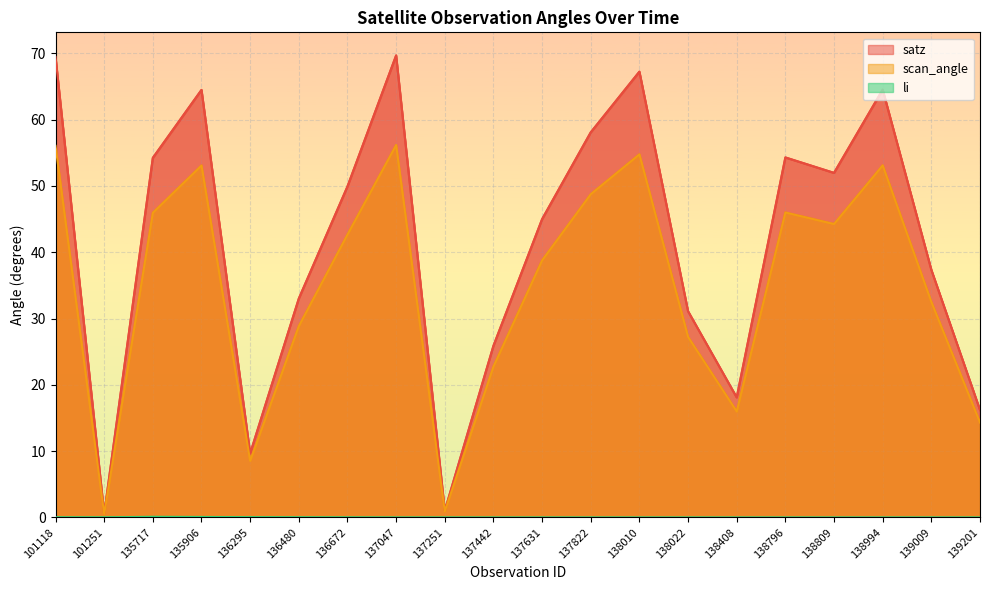

The value of satz at 139009 is 20.3. True or false?

False